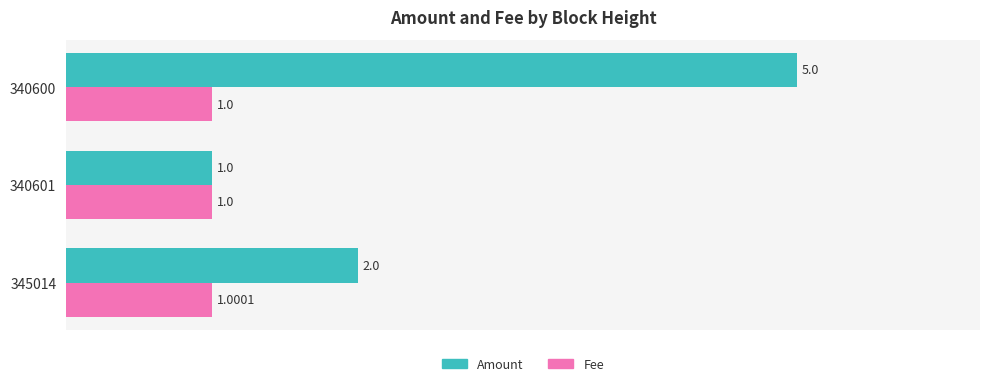

What are all the series names shown in the legend?

Amount, Fee